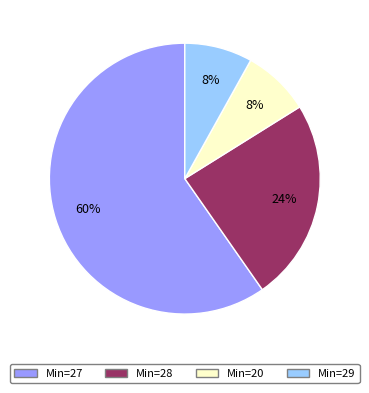

Is there any slice that represents more than half of the pie?

Yes